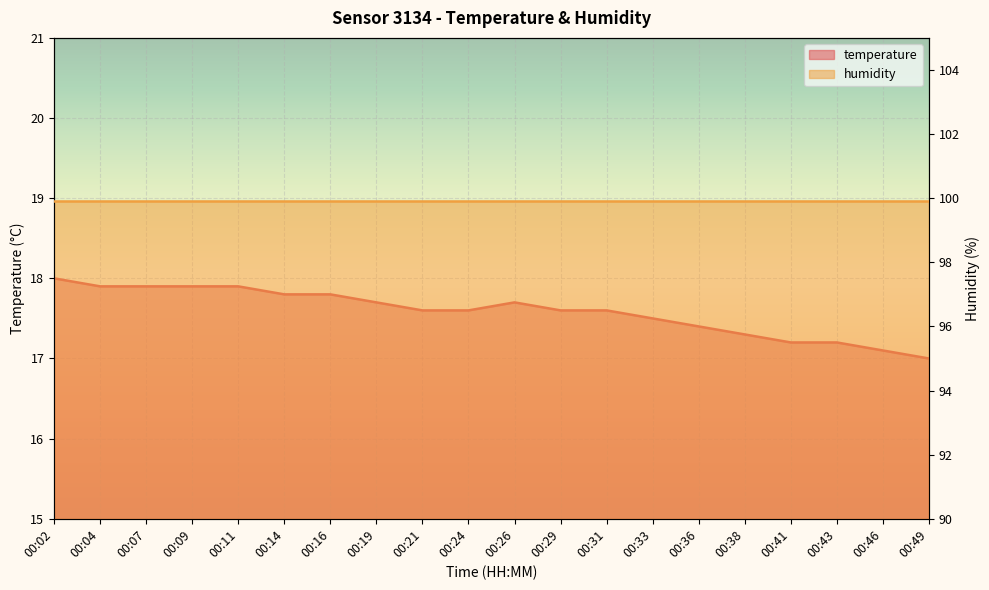

What is the change in value from 00:09 to 00:31?

-0.3